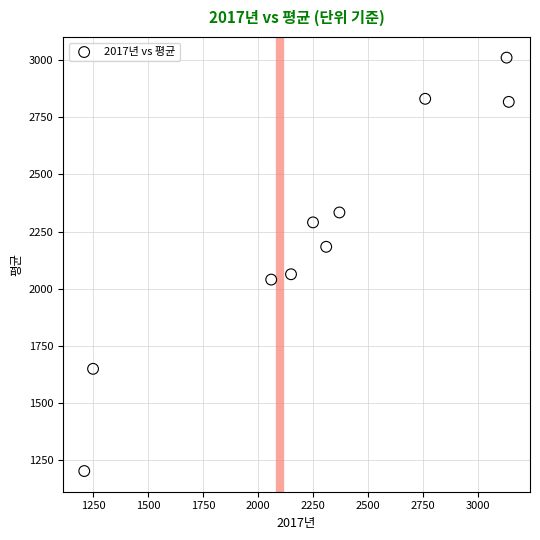

What is the average Y value?

2242.0